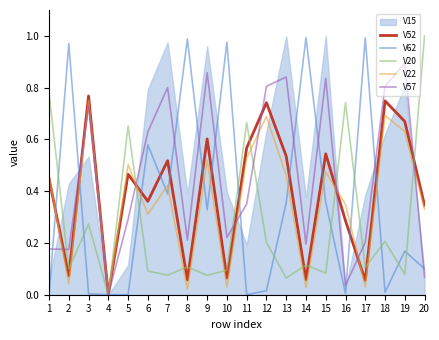

How many lines are shown in the chart?

5